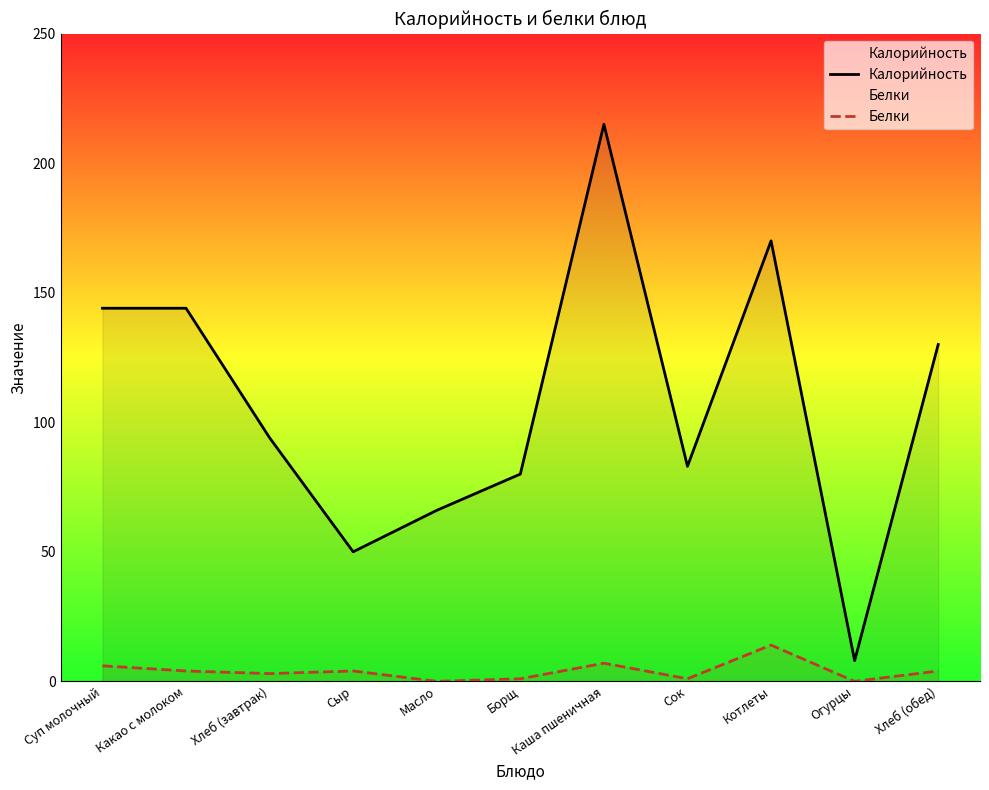

In Калорийность, how many points are lower than both neighbors (excluding endpoints)?

3